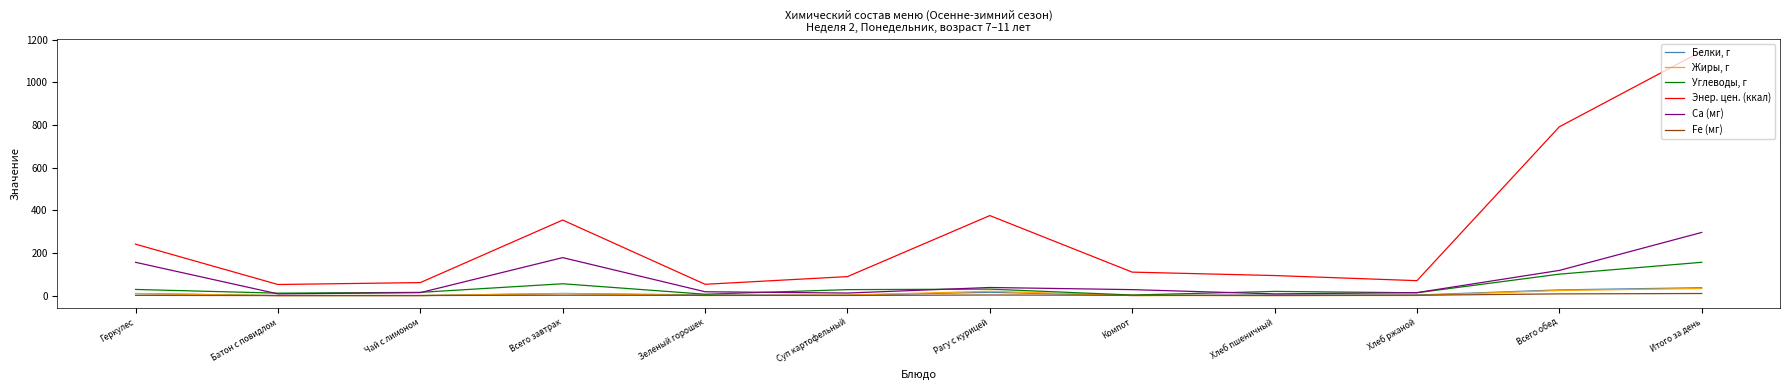

In Энер. цен. (ккал), how many points are lower than both neighbors (excluding endpoints)?

3